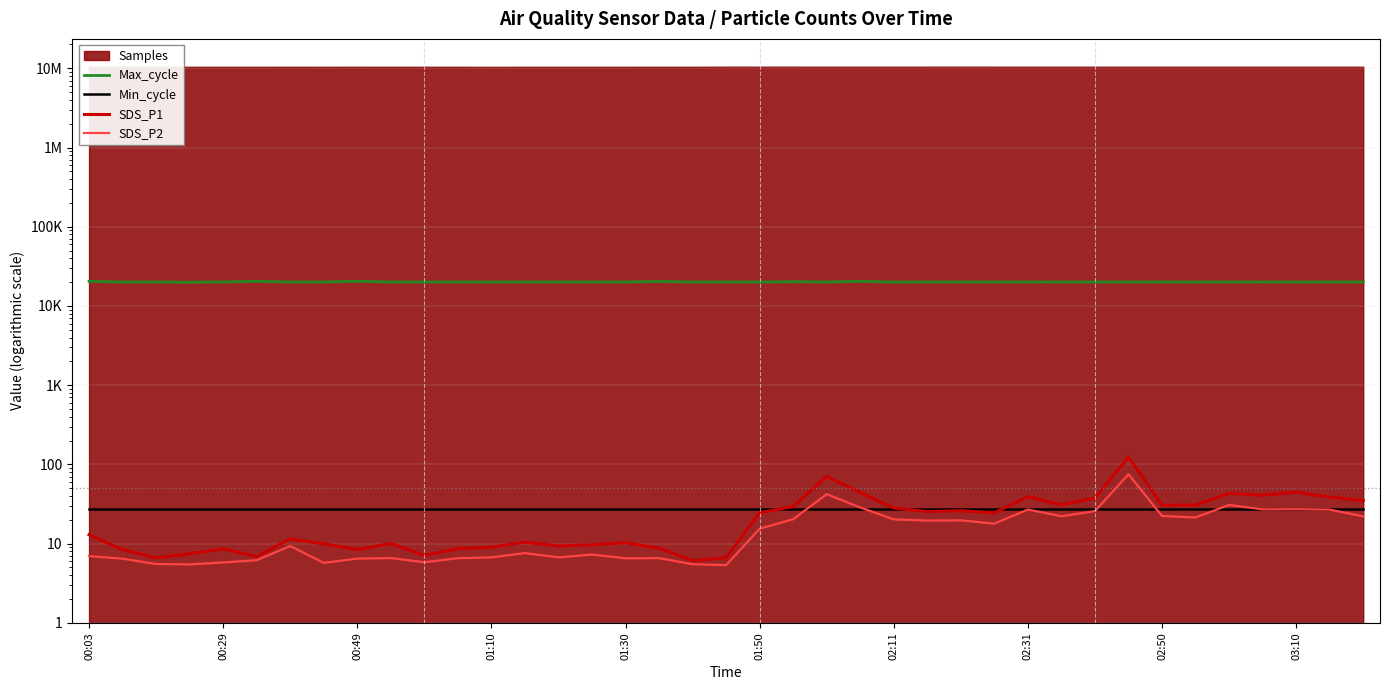

True or false: SDS_P2 and Max_cycle intersect in this chart.

False